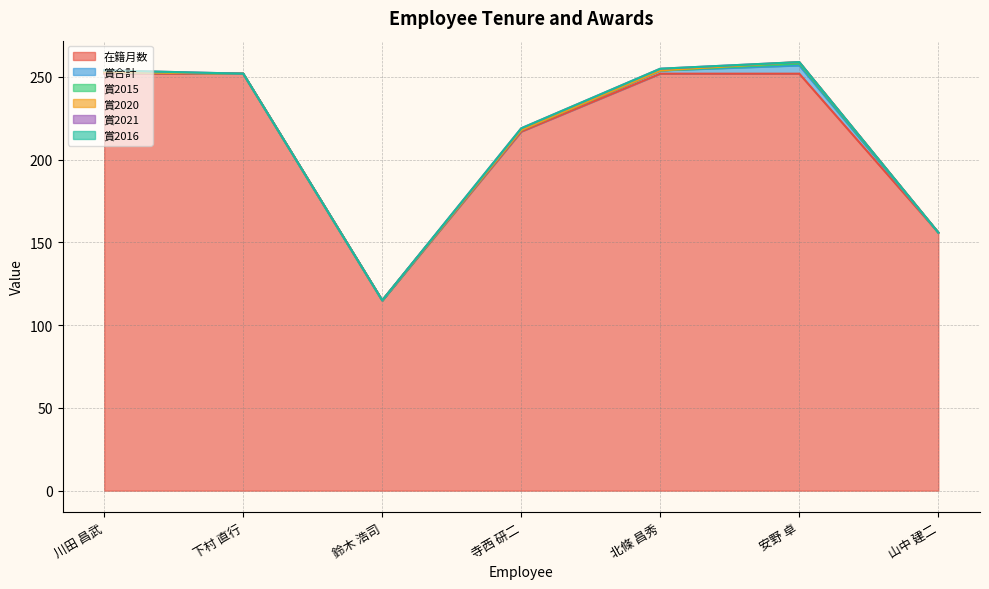

What are all the series names shown in the legend?

在籍月数, 賞合計, 賞2015, 賞2020, 賞2021, 賞2016